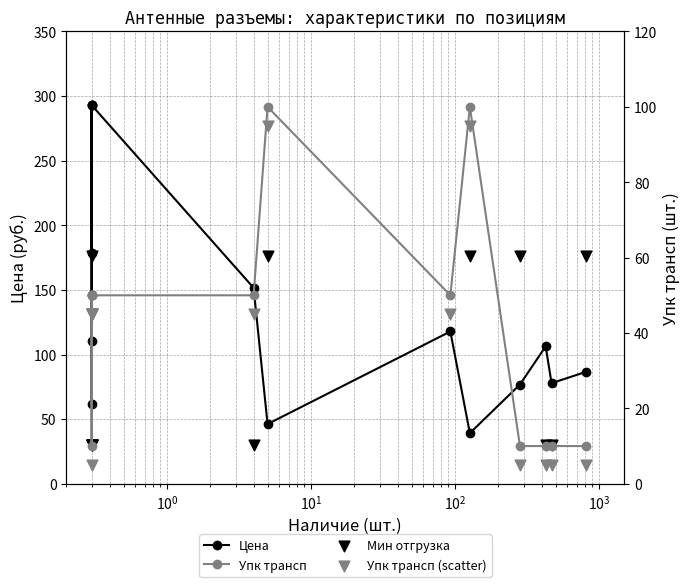

Which series has the largest total across all categories?

Цена